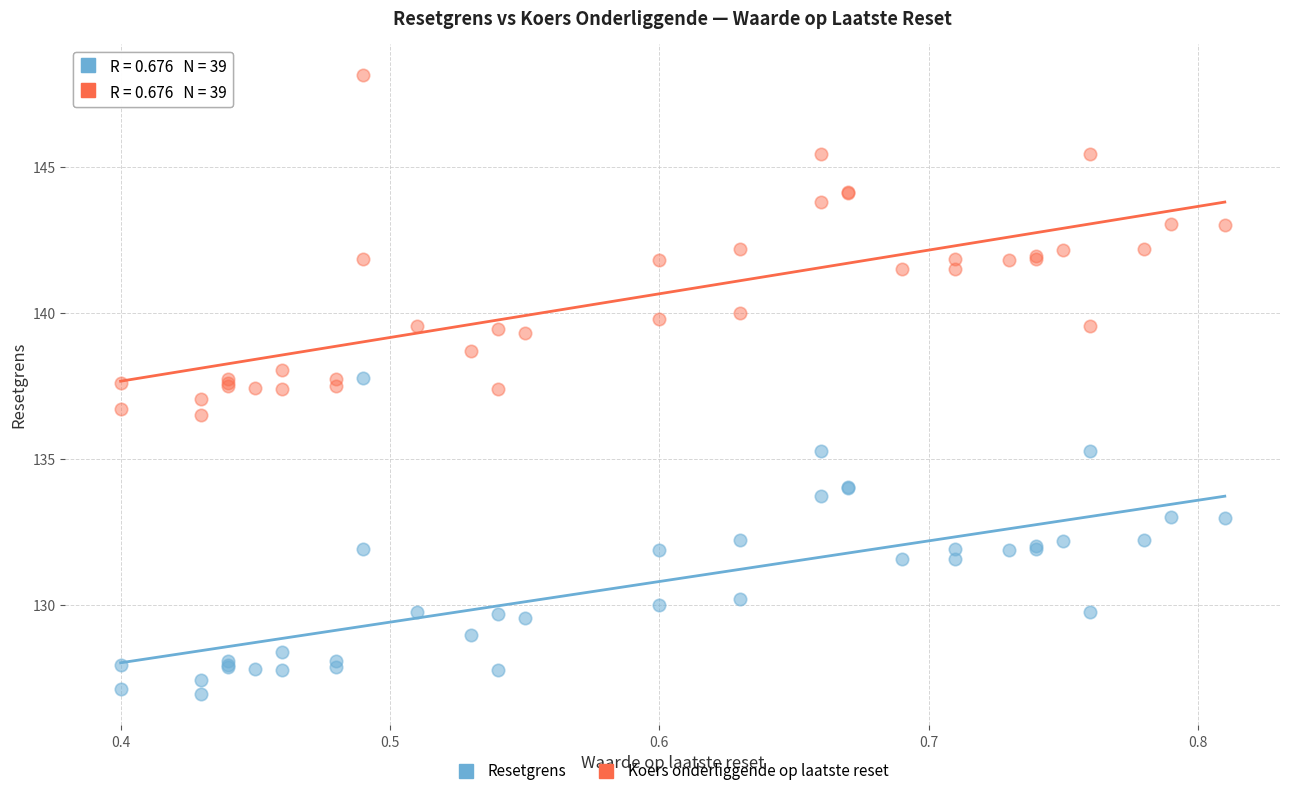

Which series contains the lowest Y value?

Resetgrens